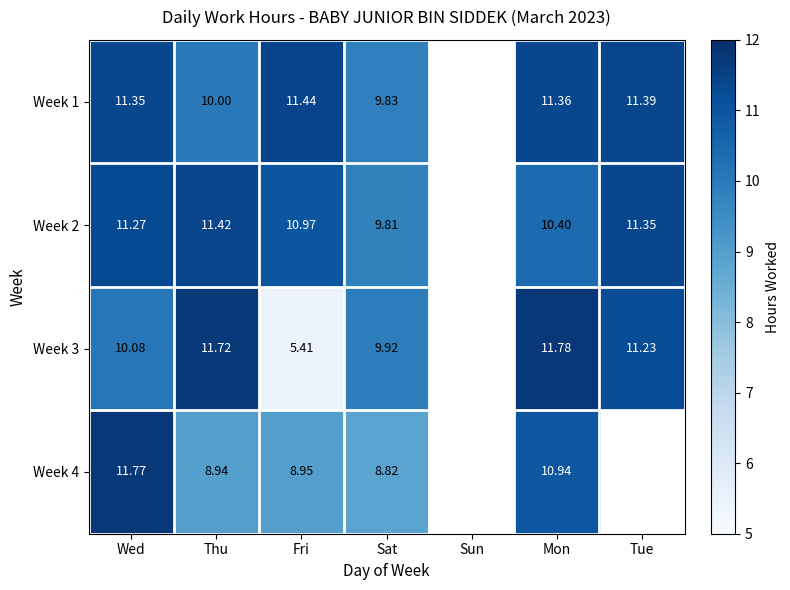

Where is Week 3 nearest to the value 8?

Sat